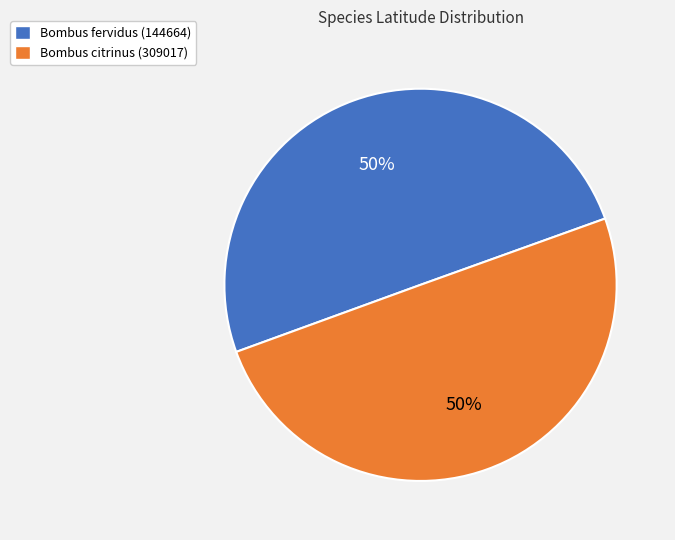

Combined, do Bombus fervidus (144664) and Bombus citrinus (309017) account for over 50%?

Yes